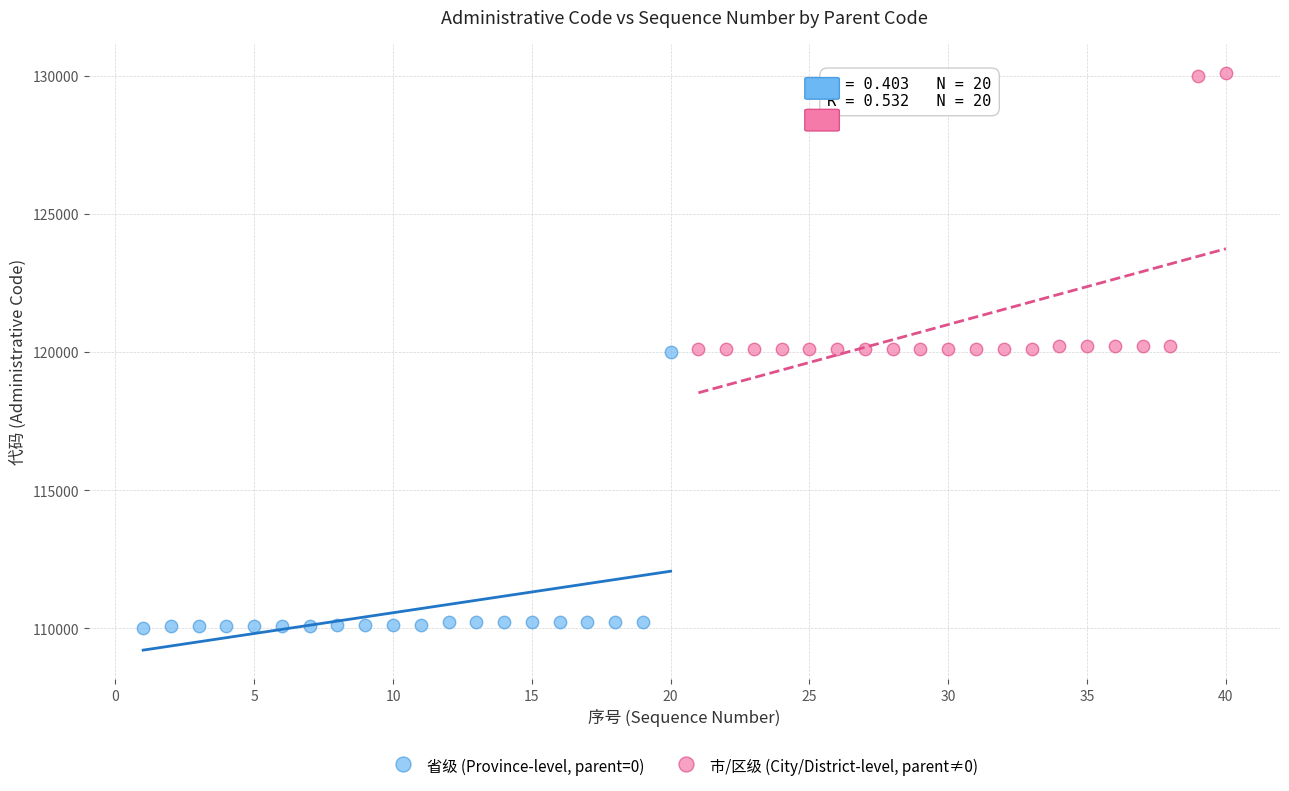

Which series reaches the minimum Y coordinate?

省级 (Province-level, parent=0)